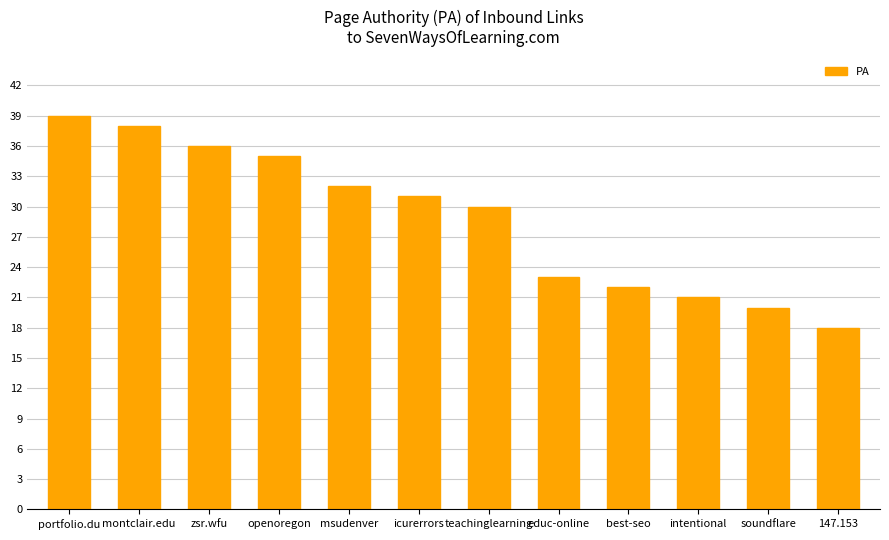

What is the difference between the maximum and minimum values?

21